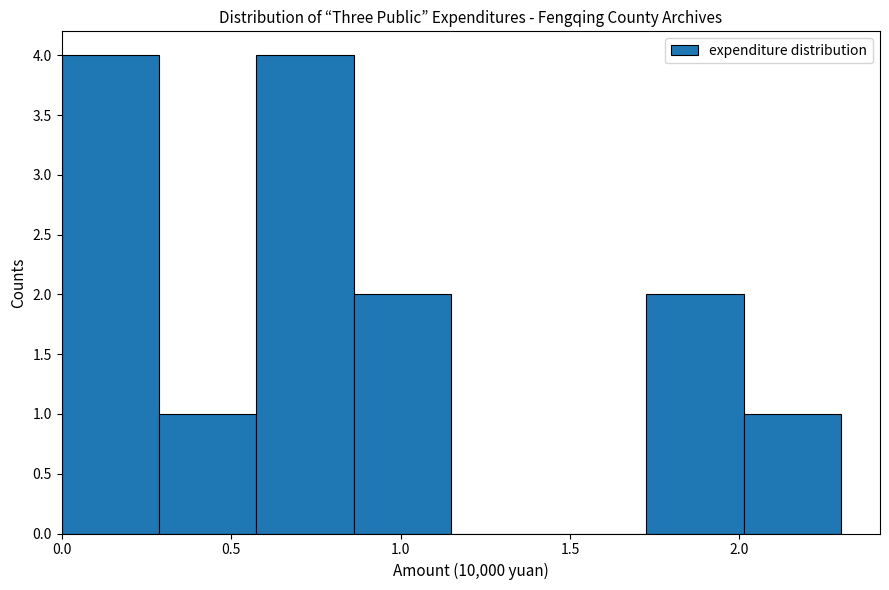

Reading left to right, transcribe this chart: for each bar, give the range it covers on the x-axis and its height. Neither the bar edges nor the heights are printed on the chart, so give them approximately, as read against the axes.

0.00 to 0.30: 4
0.30 to 0.60: 1
0.60 to 0.85: 4
0.85 to 1.15: 2
1.15 to 1.45: 0
1.45 to 1.75: 0
1.75 to 2.00: 2
2.00 to 2.30: 1